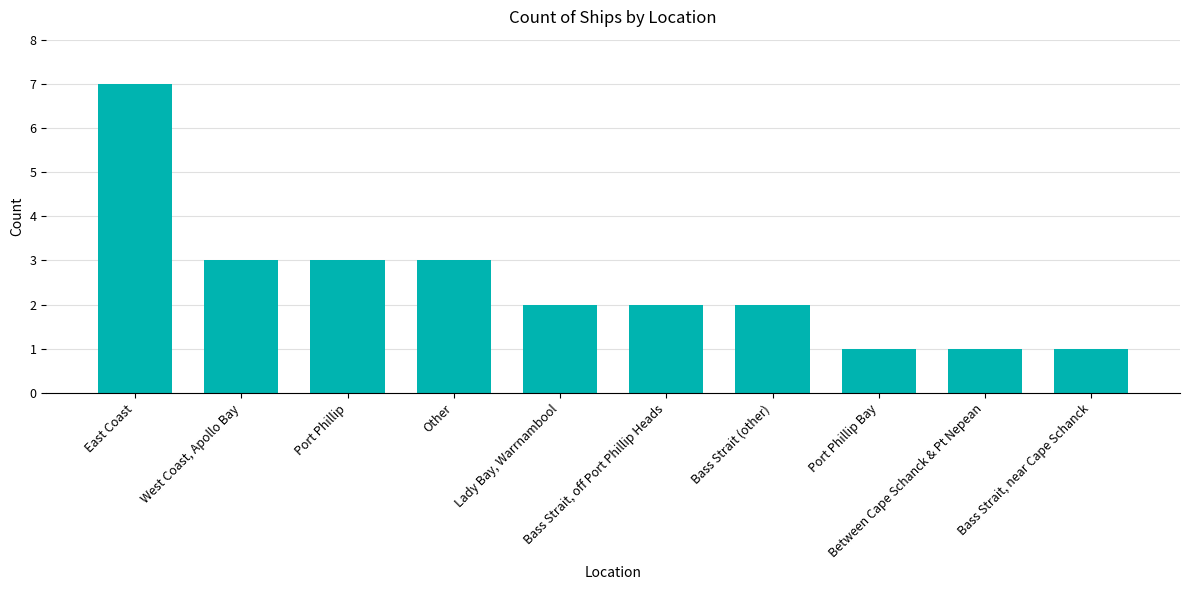

Reading right to left, what are all the values shown in this chart?

Bass Strait, near Cape Schanck=1	Between Cape Schanck & Pt Nepean=1	Port Phillip Bay=1	Bass Strait (other)=2	Bass Strait, off Port Phillip Heads=2	Lady Bay, Warrnambool=2	Other=3	Port Phillip=3	West Coast, Apollo Bay=3	East Coast=7